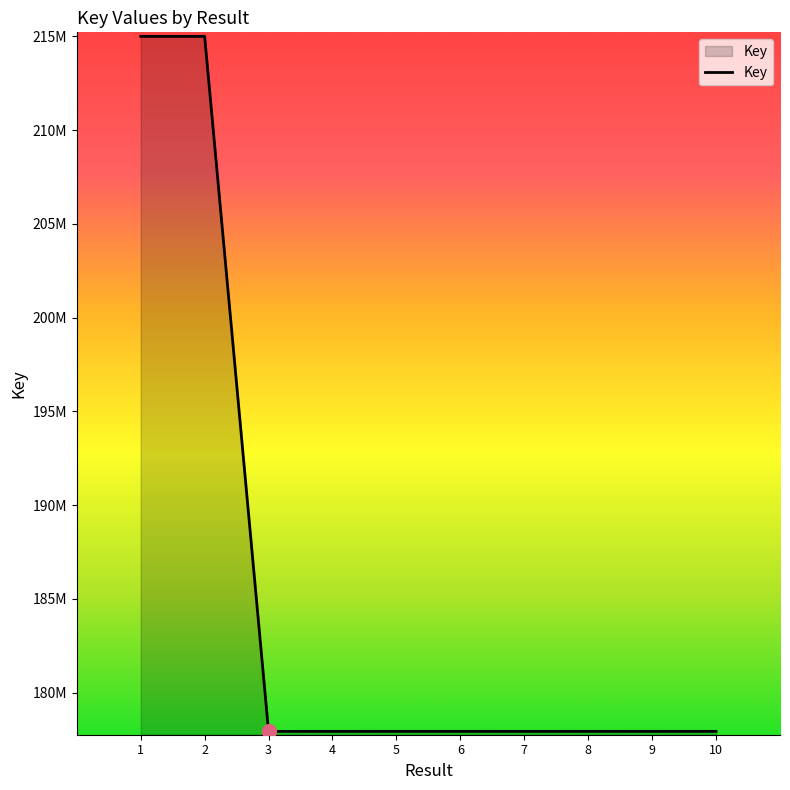

True or false: there are more than 2 points higher than both neighbors.

True